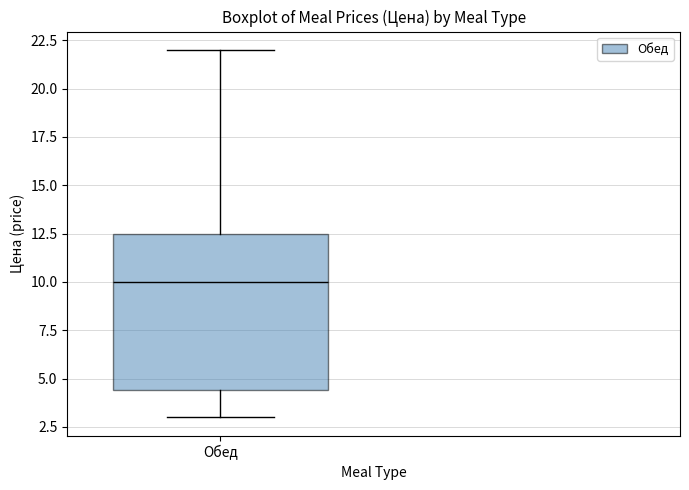

Where does the median line of the box for Обед sit on the y-axis? The values are not printed on the chart, so give them approximately, as read against the axis.

10.0